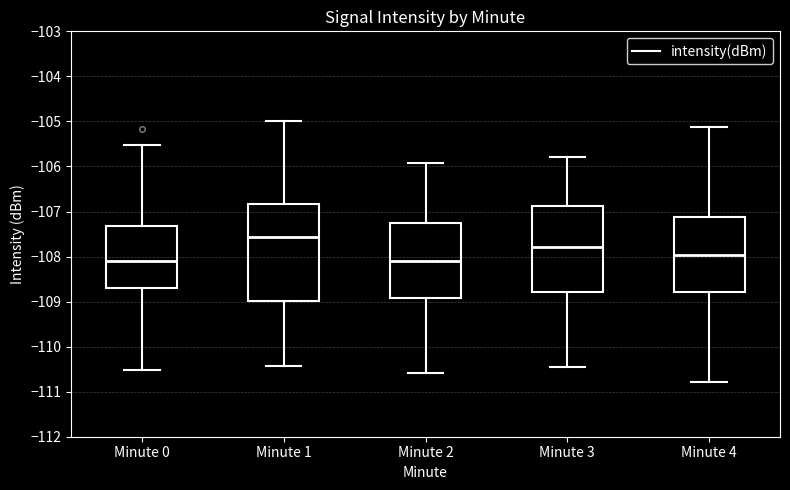

Where does the median line of the box for Minute 2 sit on the y-axis? The values are not printed on the chart, so give them approximately, as read against the axis.

-108.1